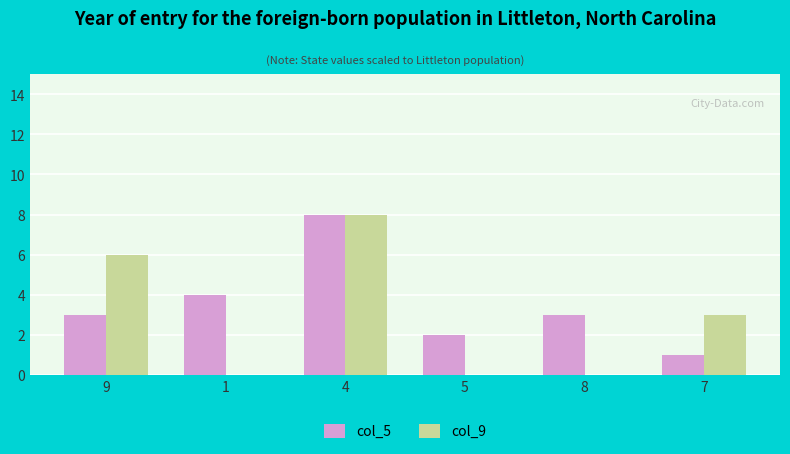

What is the sum of the col_5 values at 7 and 9?

4